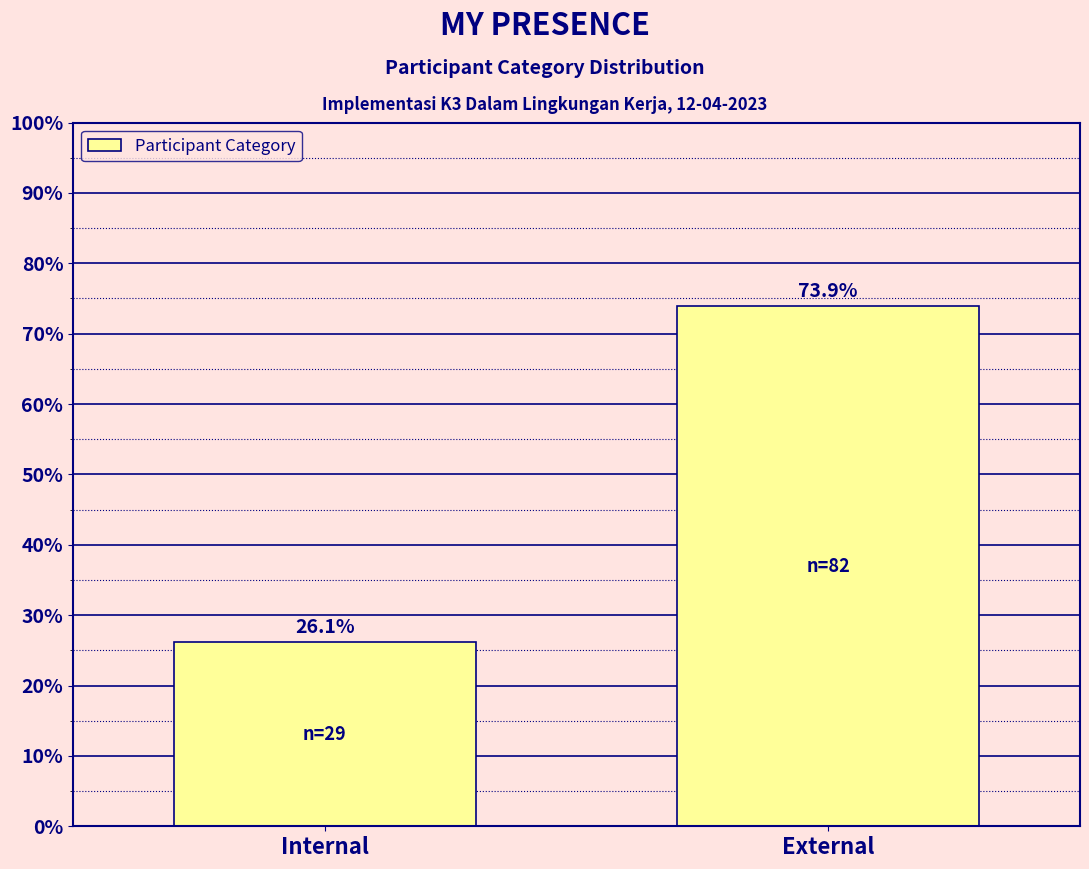

Reading left to right, what are all the values shown in this chart?

Internal=26.1	External=73.9